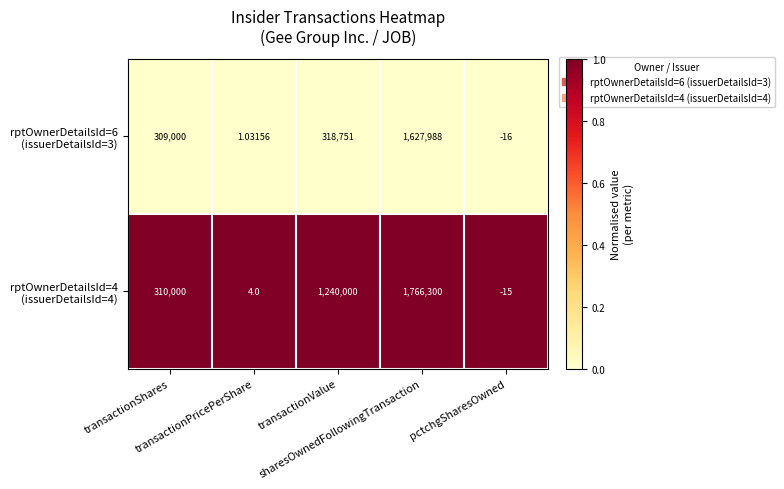

At pctchgSharesOwned, list the series in order from smallest to largest.

rptOwnerDetailsId=6 (issuerDetailsId=3), rptOwnerDetailsId=4 (issuerDetailsId=4)